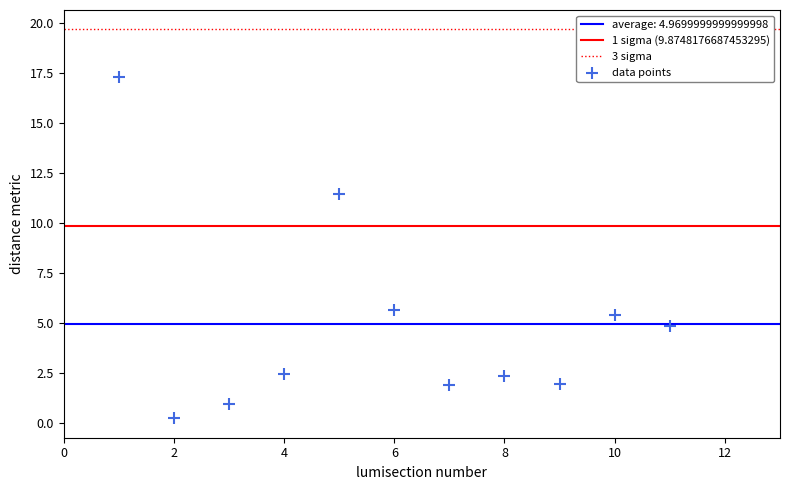

What is the average X value?

6.0